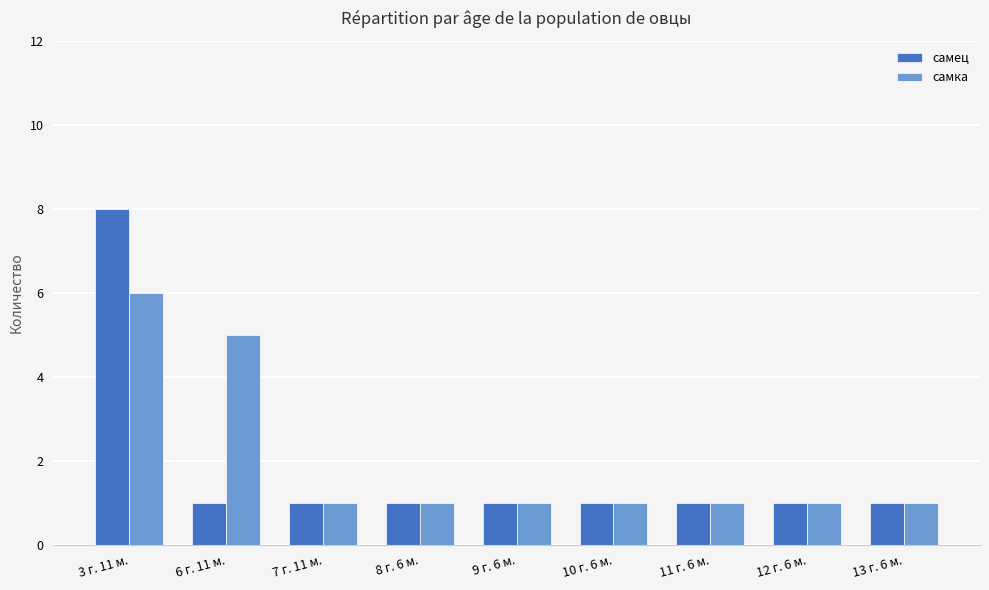

What is the highest value of the самец series?

8